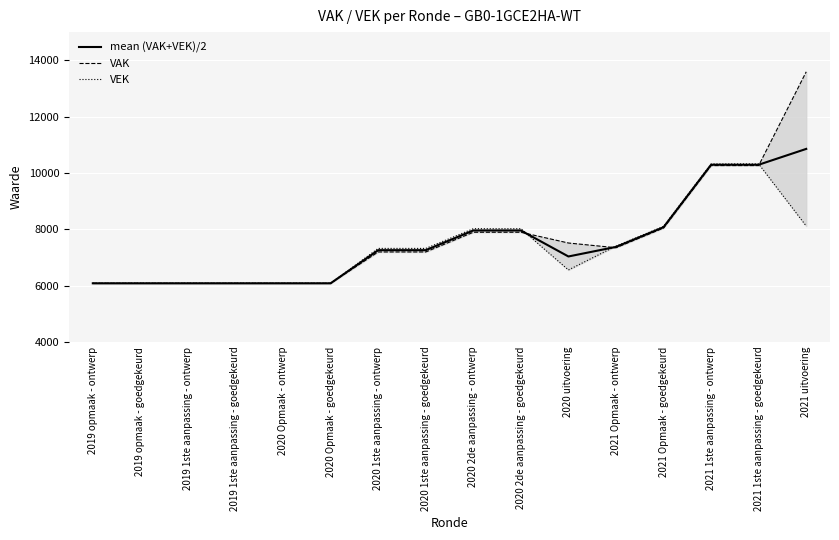

How many intersections are there between VAK and mean (VAK+VEK)/2?

3